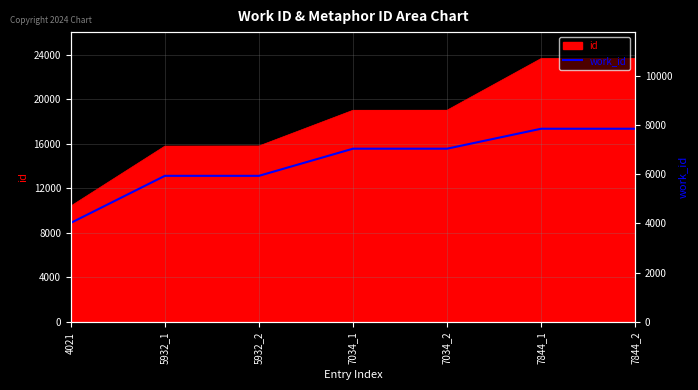

What is the difference between the values at 7844_1 and 4021?

3823